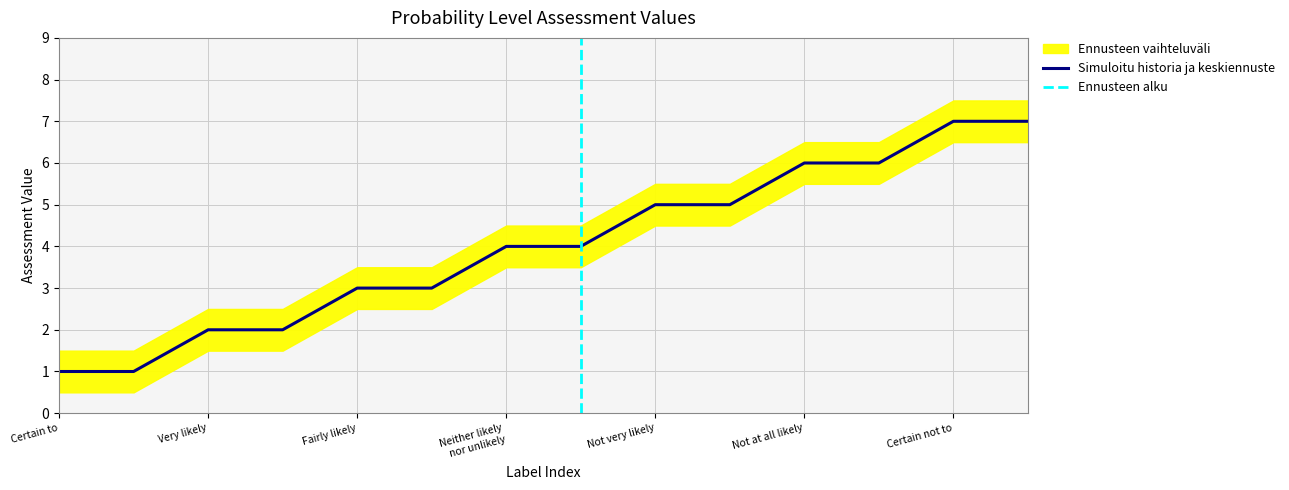

What position from the right is Certain not to?

2